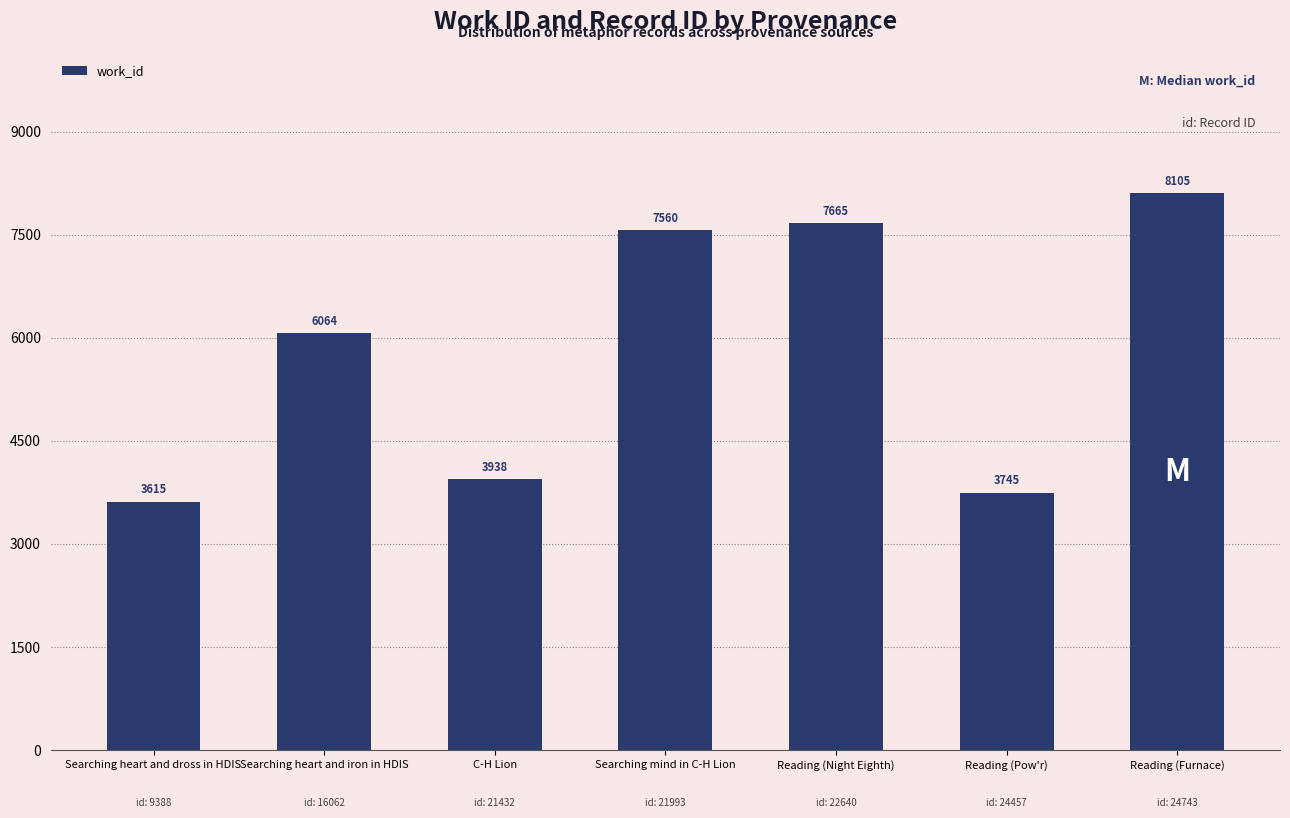

Is it true that the value at Searching heart and dross in HDIS is 3615?

True